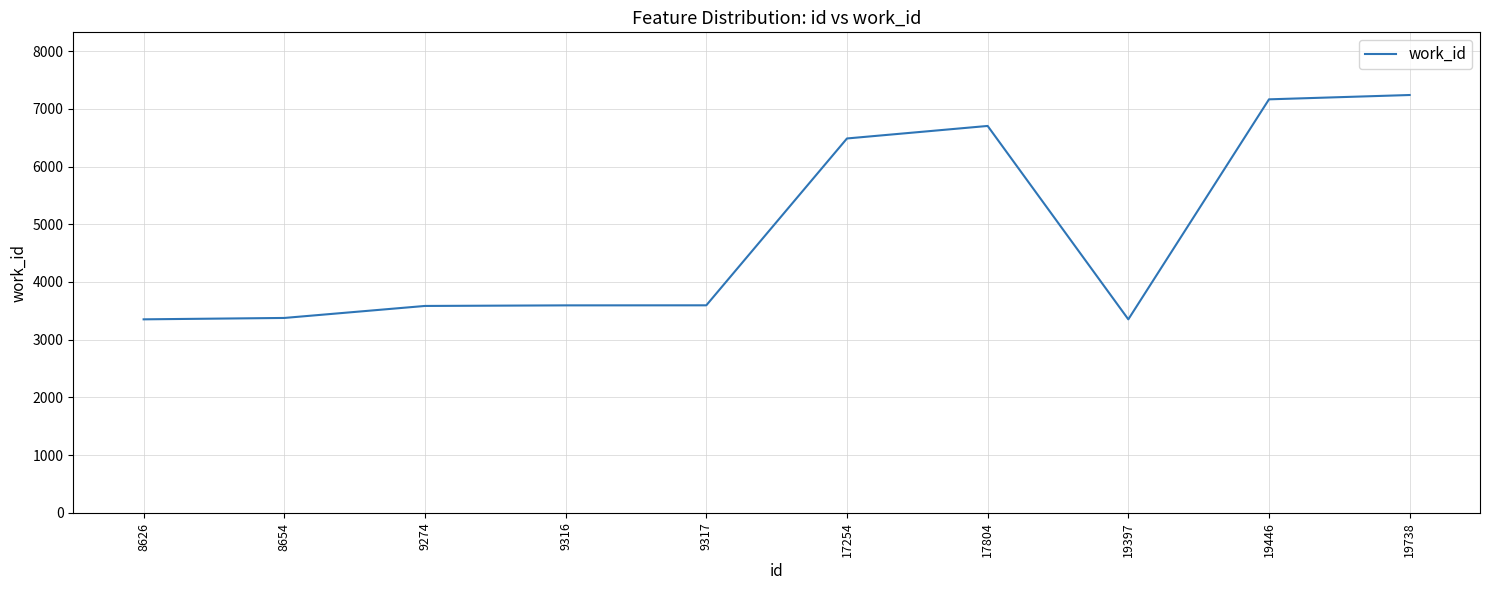

How many values are below 3596?

5